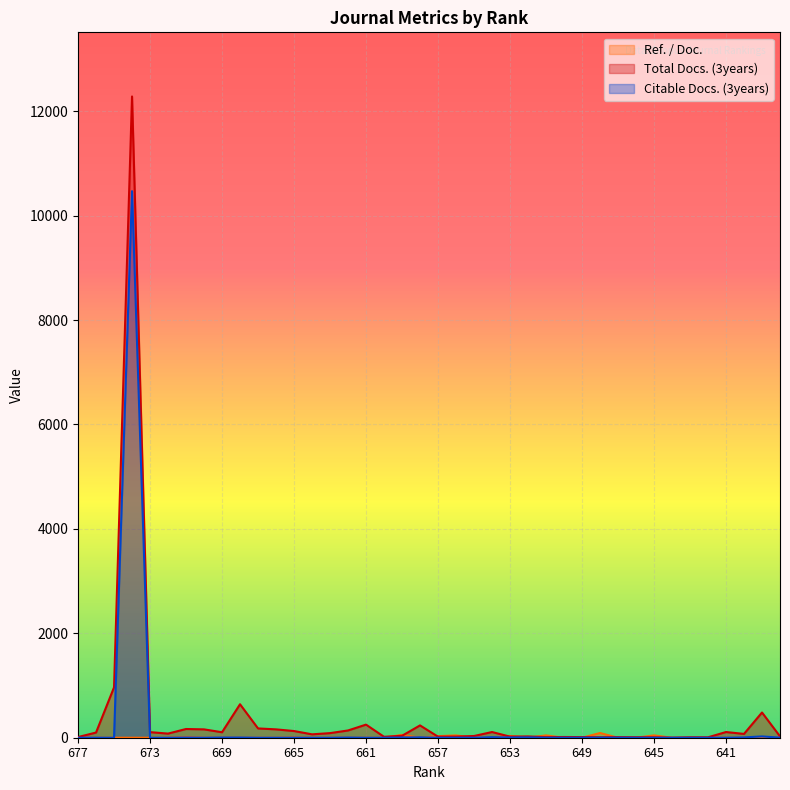

At which label is Citable Docs. (3years) closest to 5234?

639